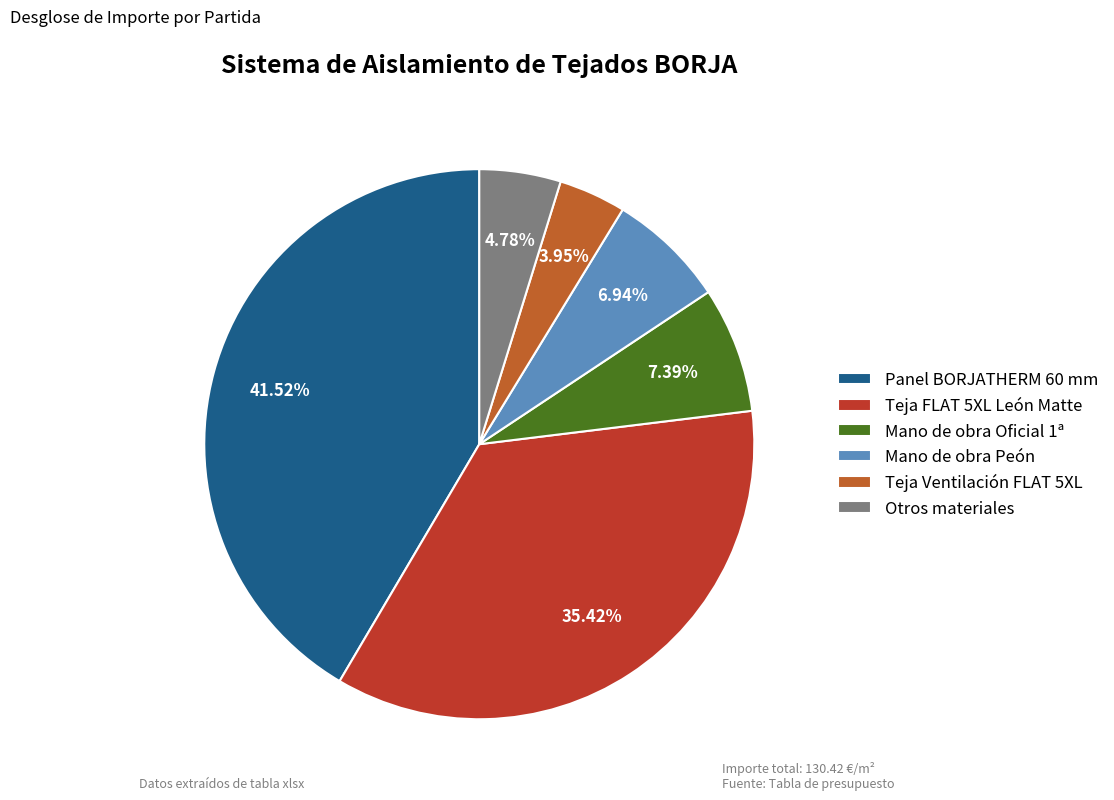

Which slice is the largest?

Panel BORJATHERM 60 mm